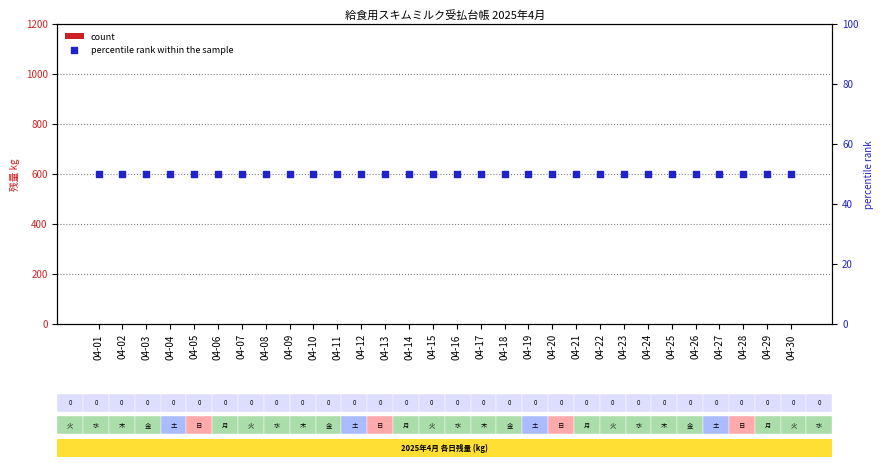

Which series reaches the minimum Y coordinate?

count